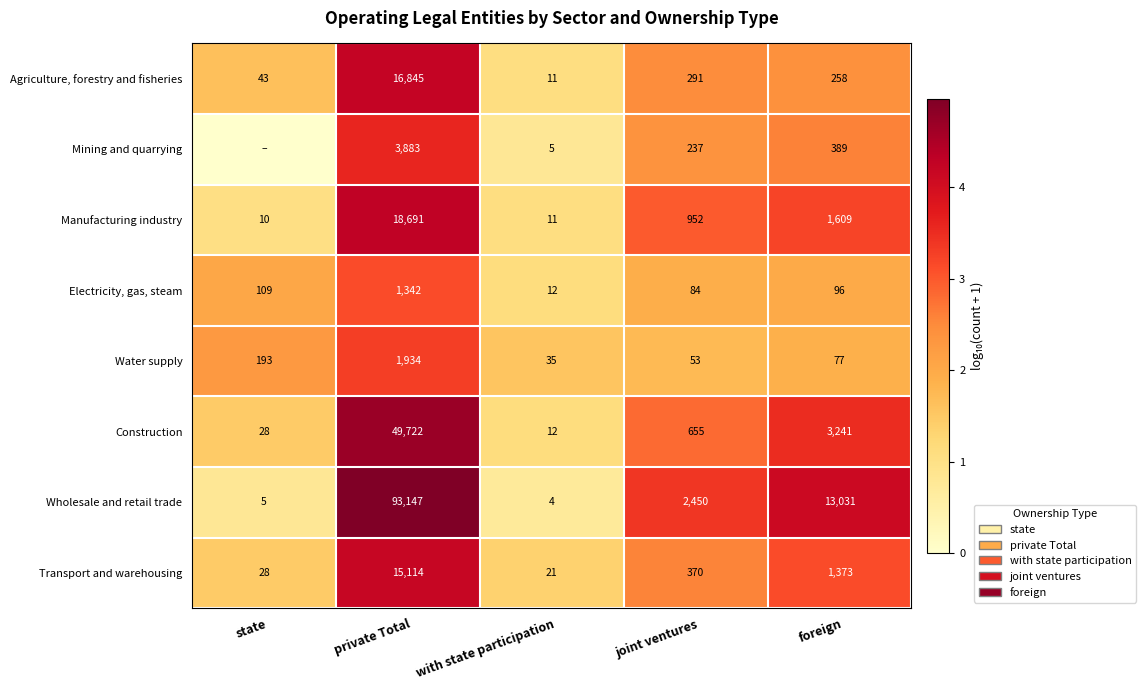

Which category has the highest value in the Wholesale and retail trade series?

private Total